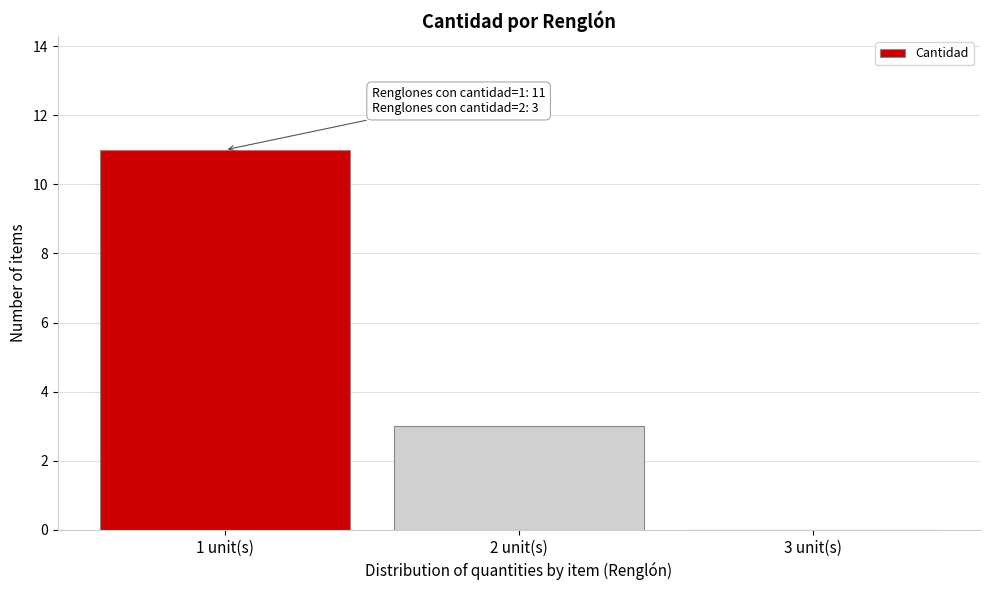

Reading right to left, what are all the values shown in this chart?

3 unit(s)=0	2 unit(s)=3	1 unit(s)=11